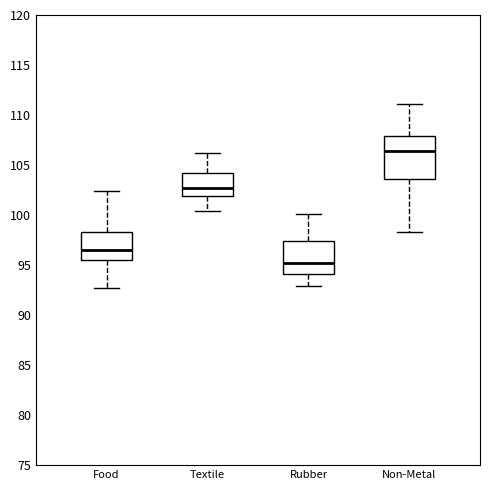

Where is the lower edge of the box for Food on the y-axis? The values are not printed on the chart, so give them approximately, as read against the axis.

95.5